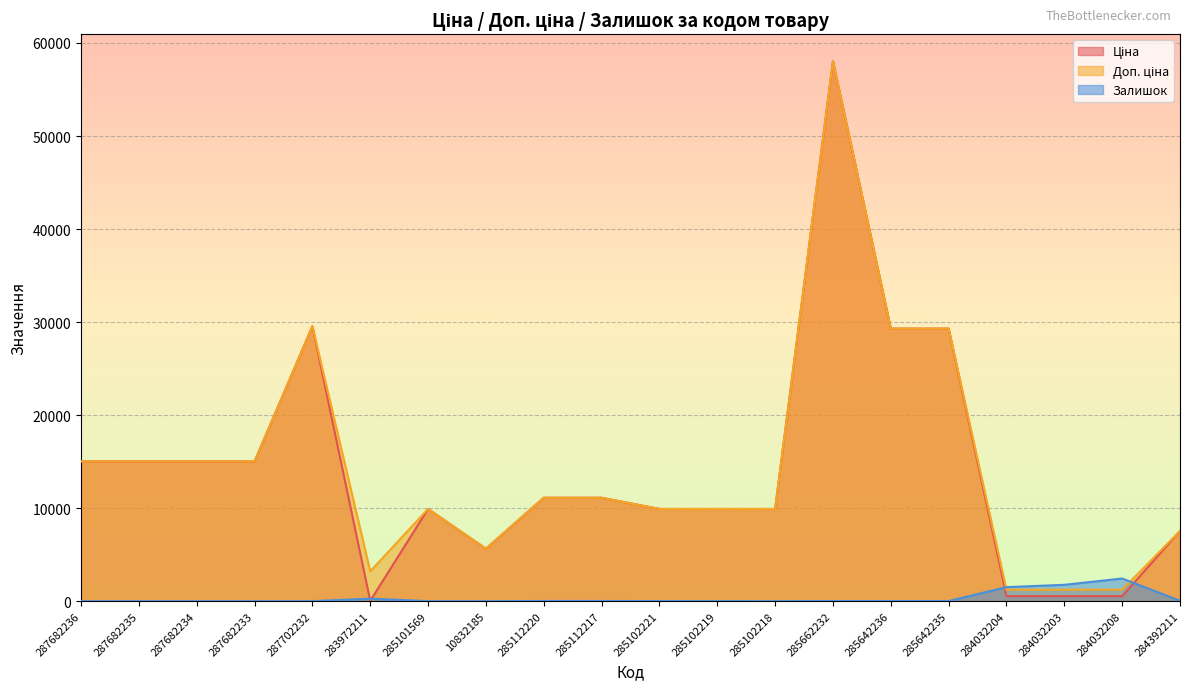

True or false: Ціна and Доп. ціна cross at least once.

False